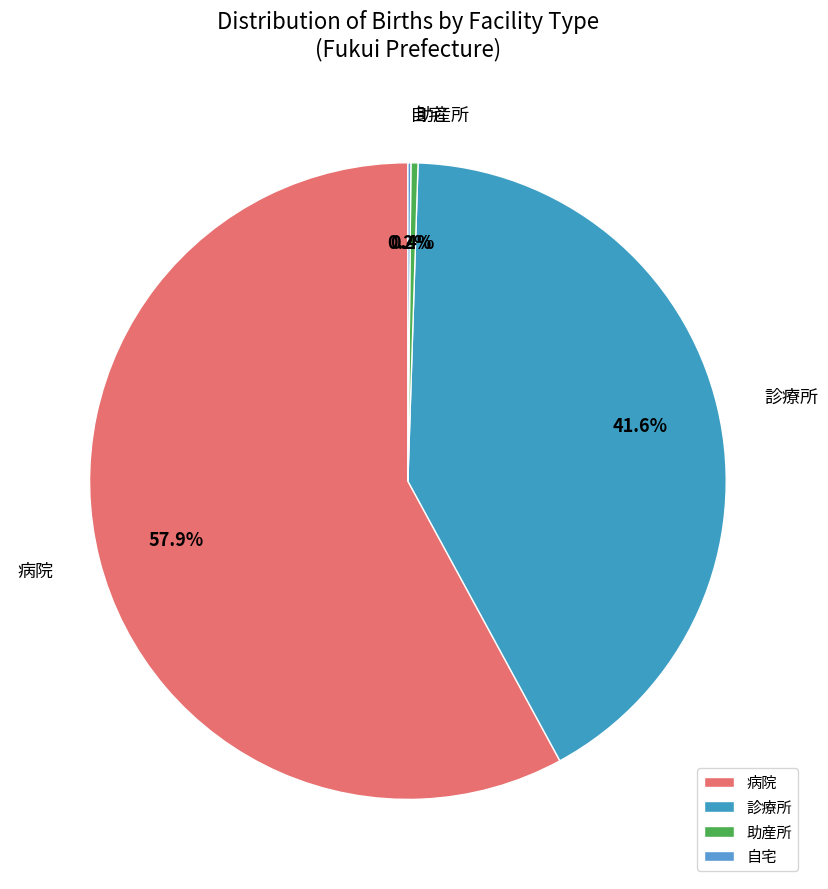

Is 病院 the majority of the pie?

Yes